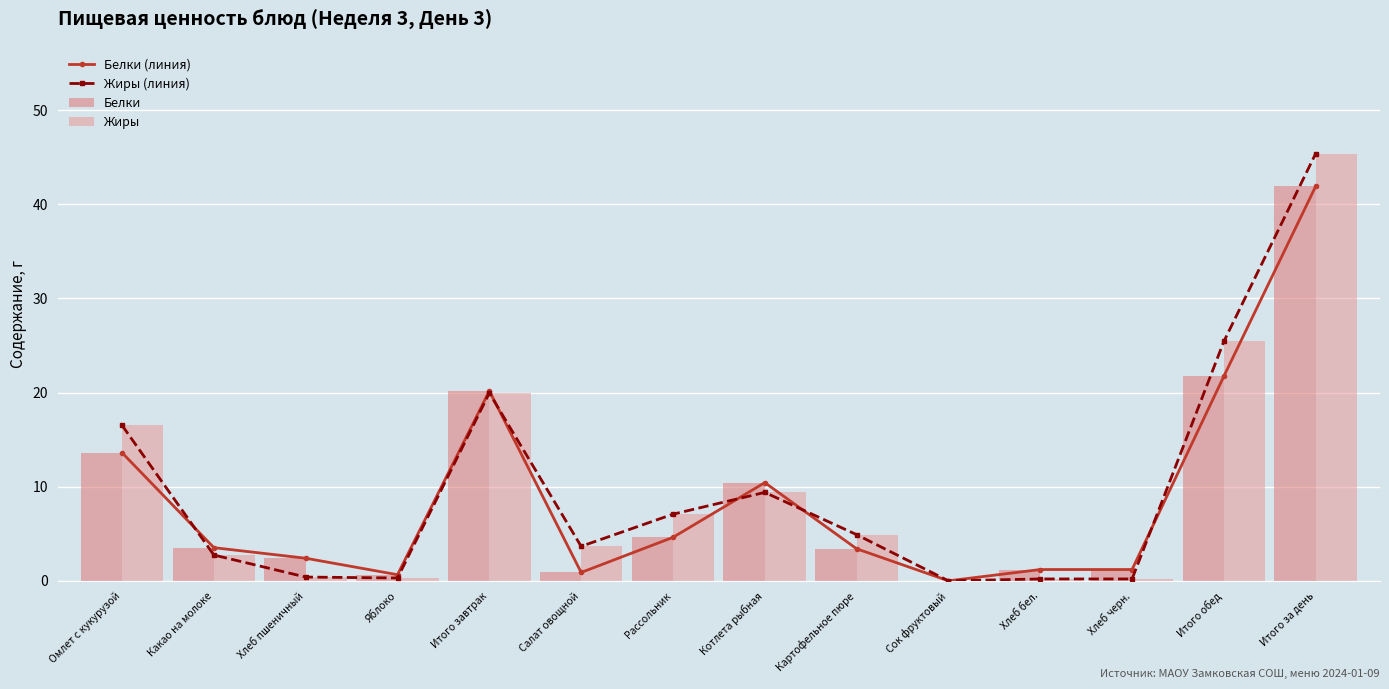

At Сок фруктовый, list the series in order from smallest to largest.

Белки (линия), Жиры (линия), Белки, Жиры